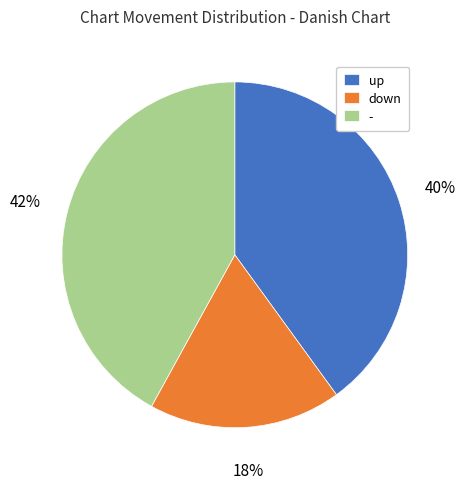

Does - represent more than half of the total?

No